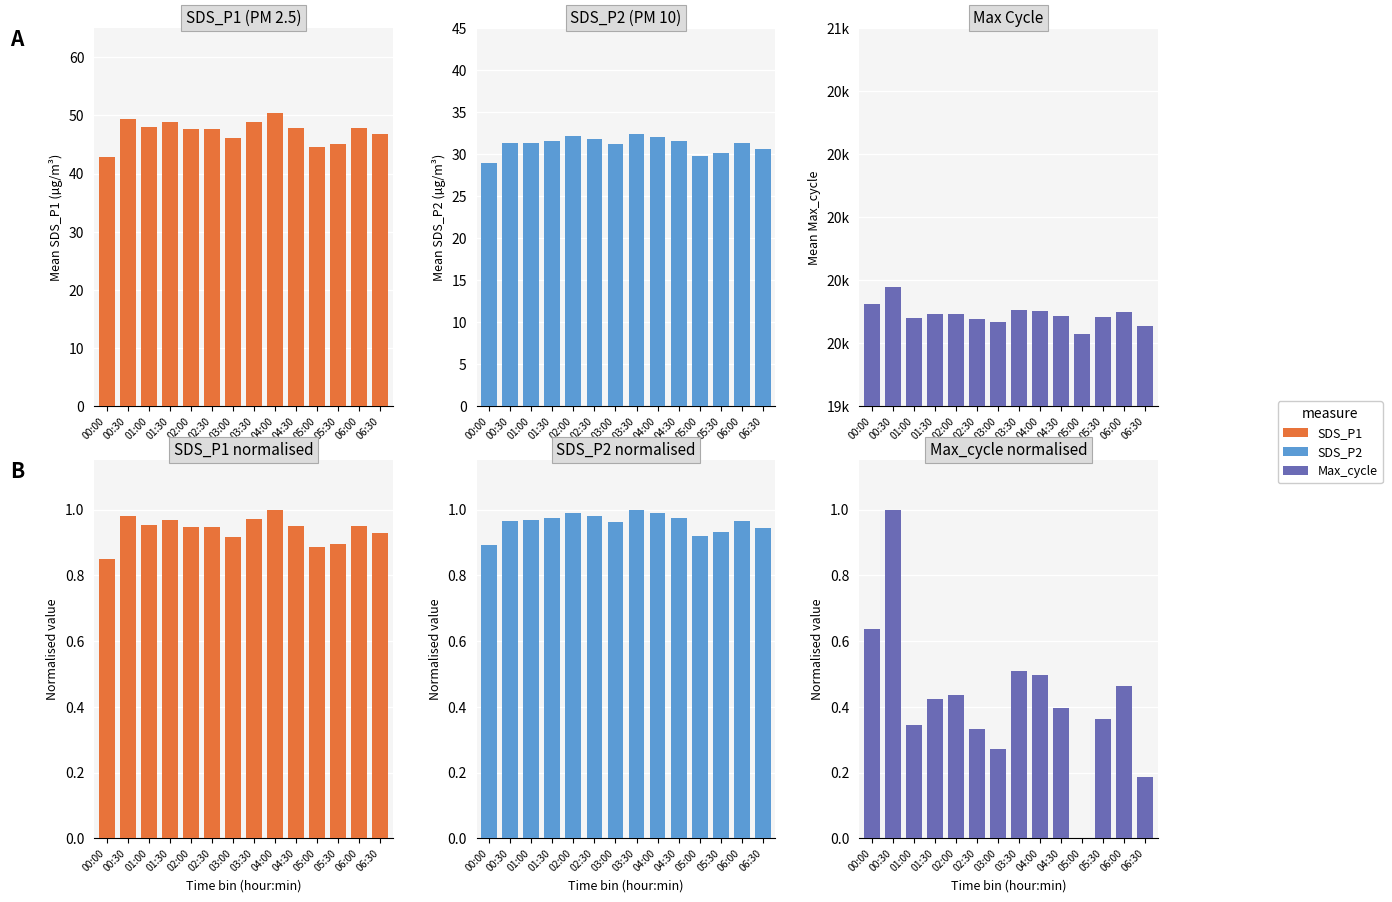

What is the label of the 6th bar from the left?

02:30